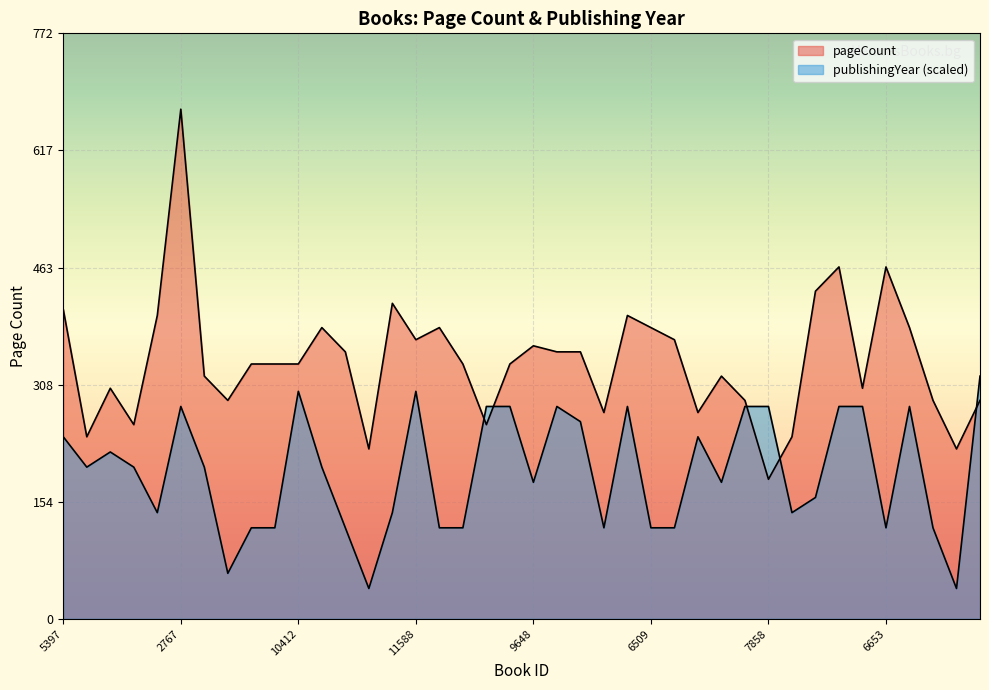

True or false: publishingYear and pageCount cross at least once.

True